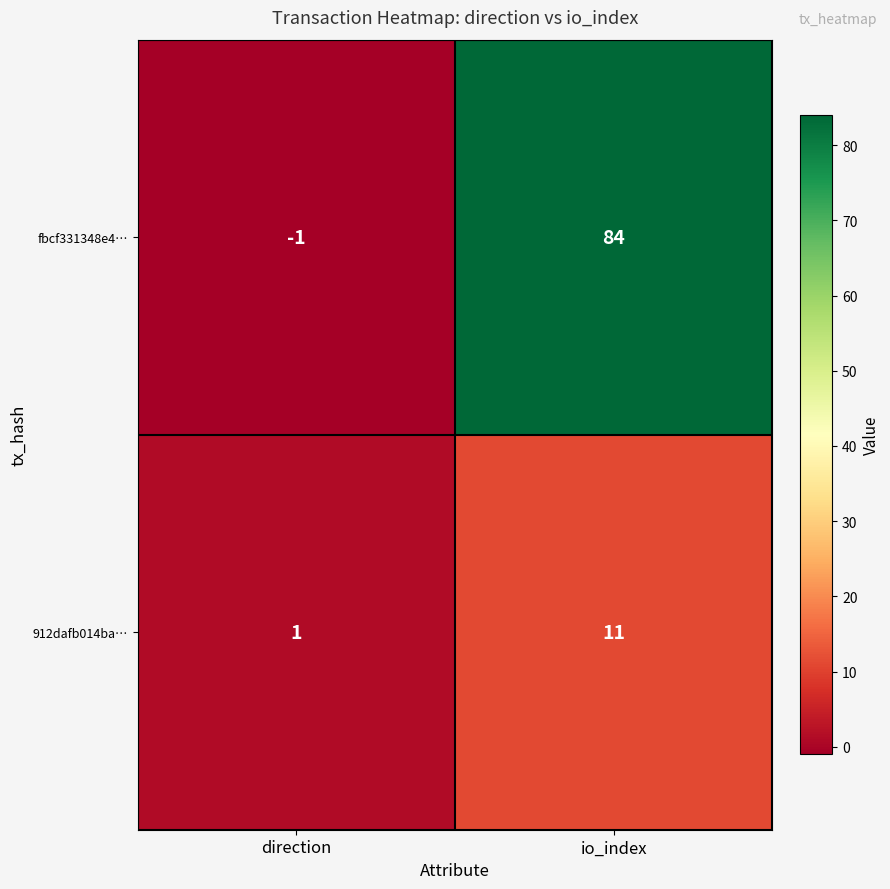

What is the minimum value shown in the chart?

-1